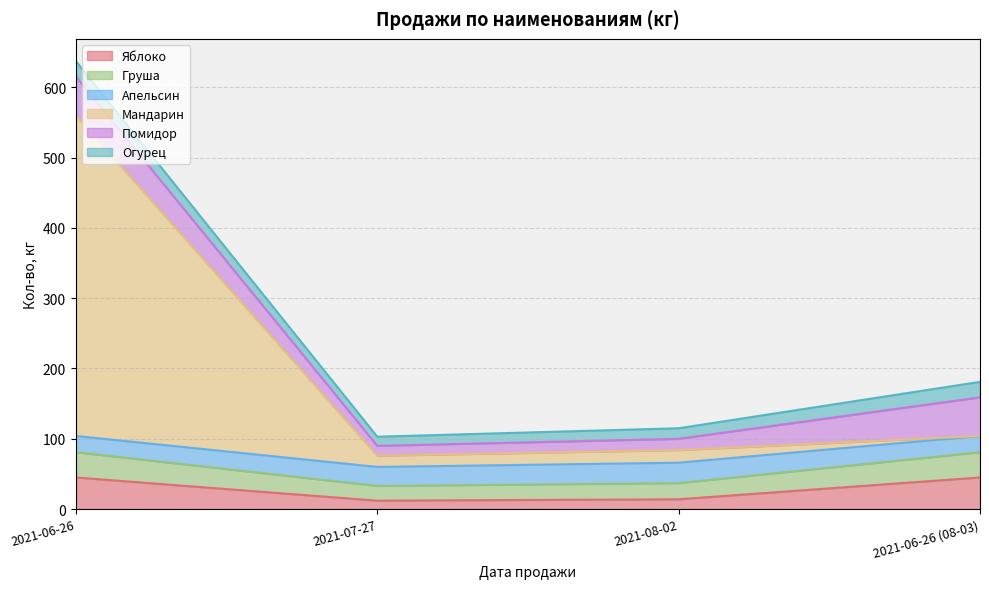

At which category is the sum across all series the highest?

2021-06-26